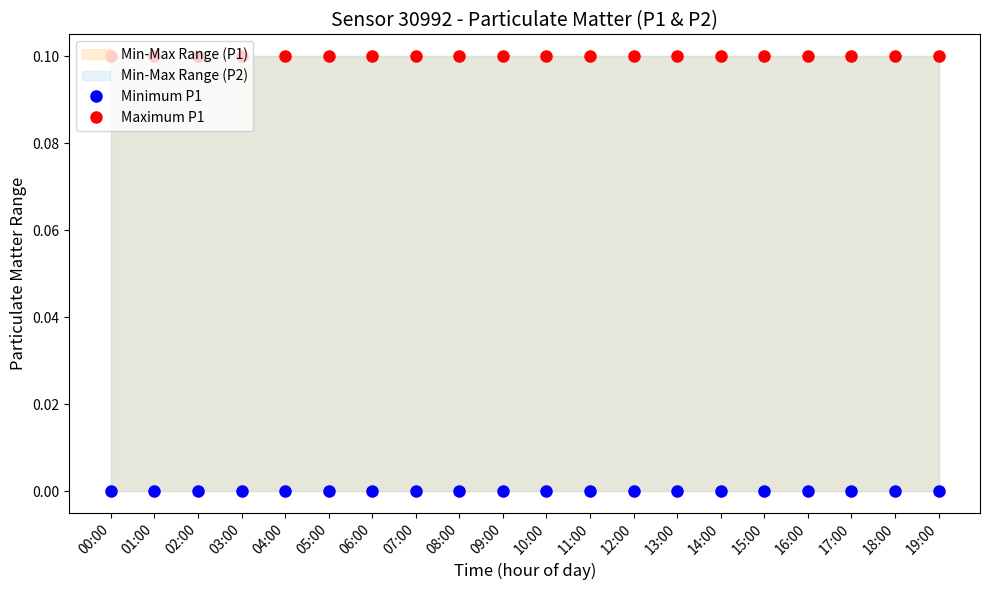

The Maximum P1 series shows 0.1 at 19:00. True or false?

True